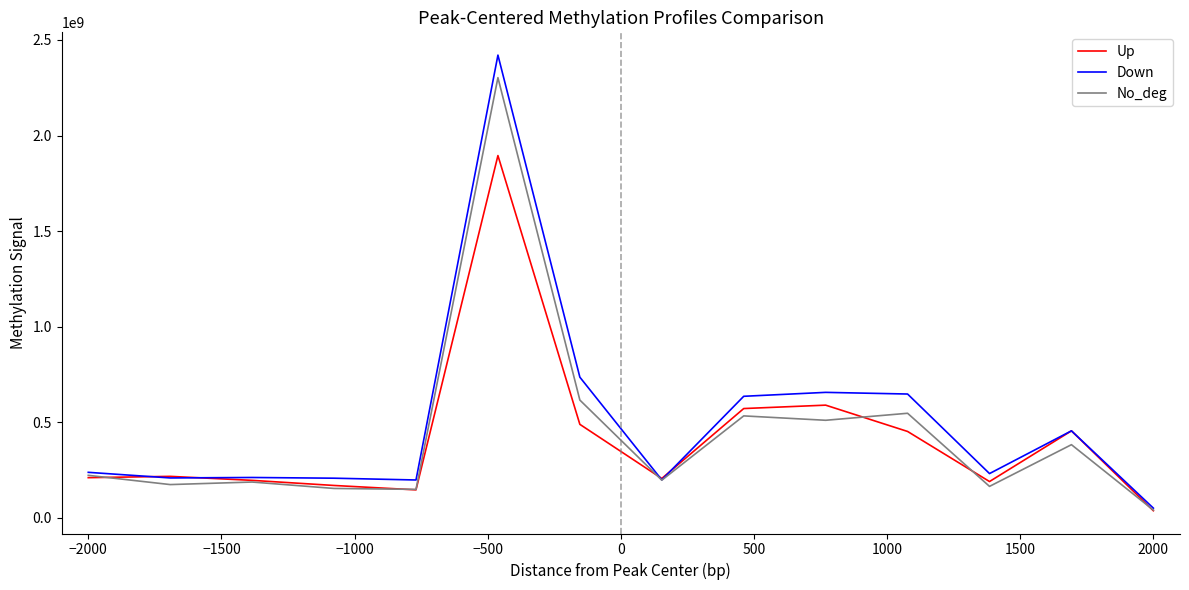

List the series in order of their peak value, lowest first.

Up, No_deg, Down